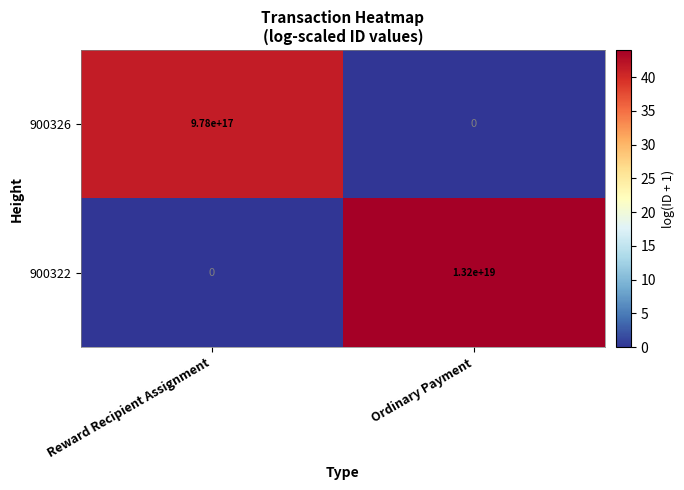

At which label is 900326 closest to 489000000000000000?

Reward Recipient Assignment